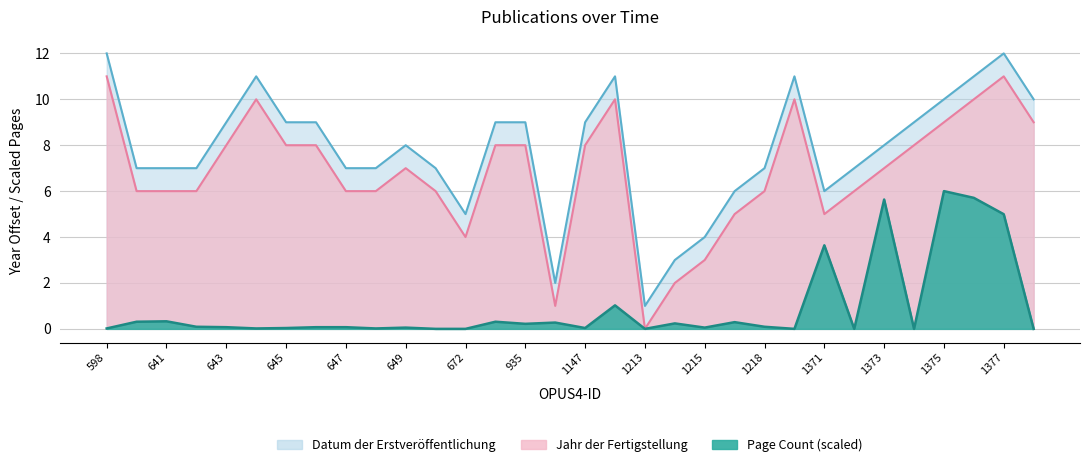

At which label is Datum der Erstveröffentlichung closest to 5?

1217